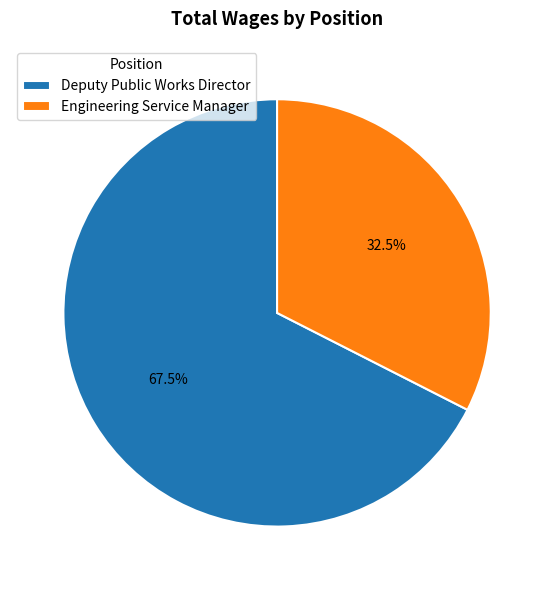

To the nearest percent, what is the difference between the Engineering Service Manager and Deputy Public Works Director slice percentages?

35%